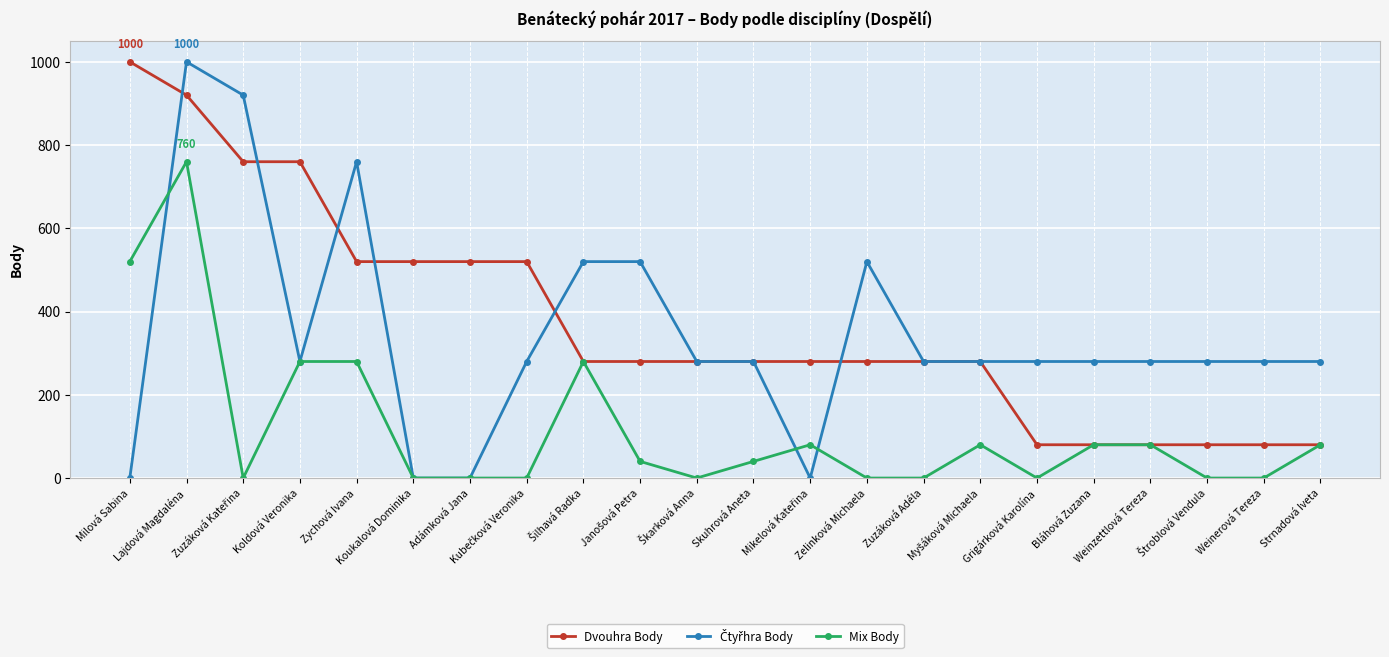

What is the value of the Dvouhra Body point at the 15th from the left?

280